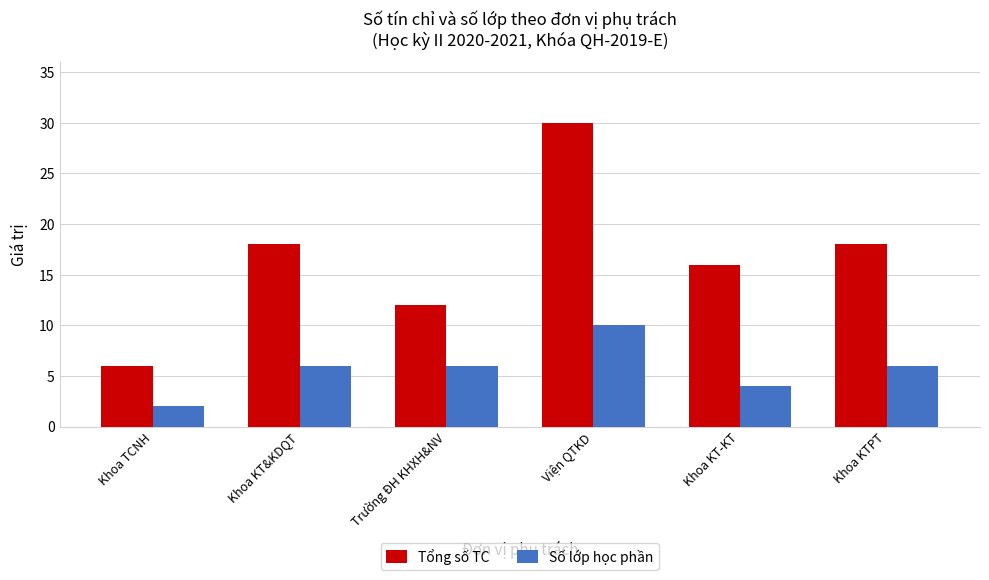

How many bars are there in each group?

2